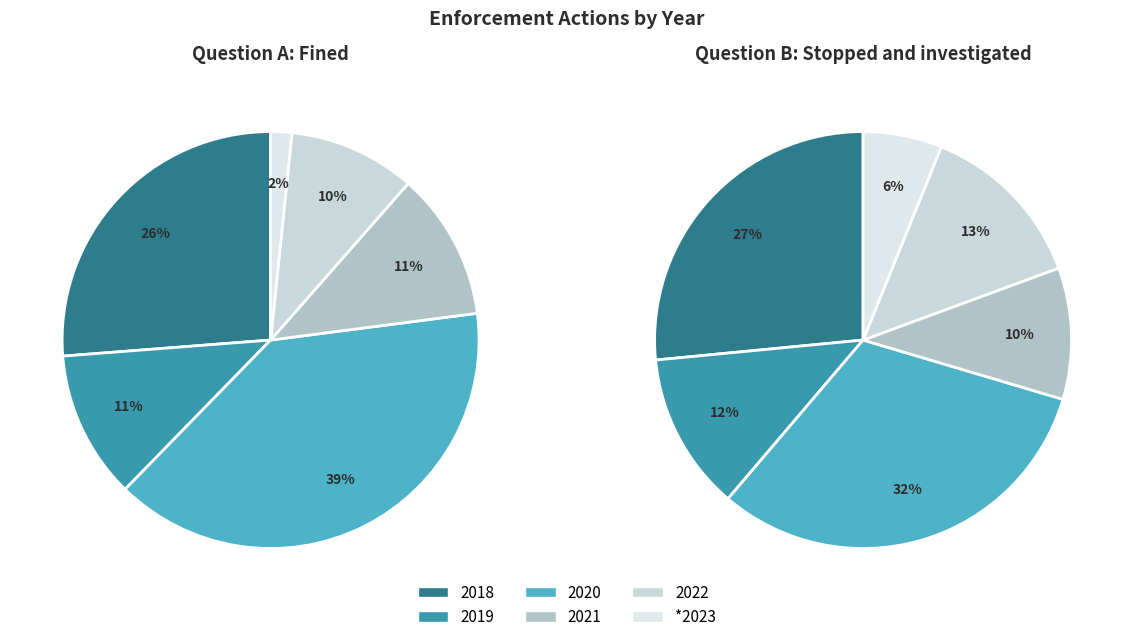

Count the number of slices in the pie.

6